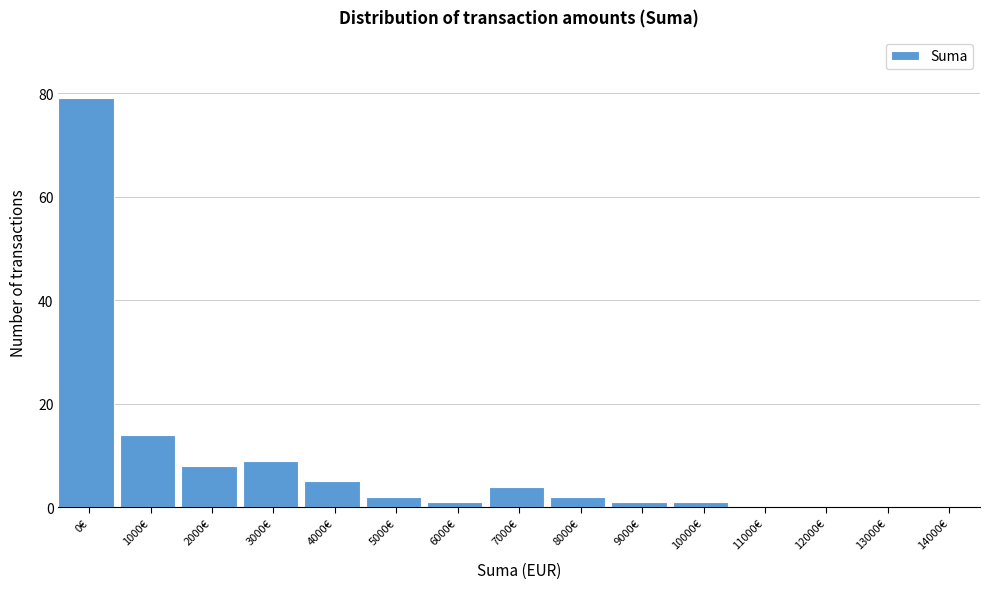

Reading right to left, what are all the values shown in this chart?

14000€=0	13000€=0	12000€=0	11000€=0	10000€=1	9000€=1	8000€=2	7000€=4	6000€=1	5000€=2	4000€=5	3000€=9	2000€=8	1000€=14	0€=79